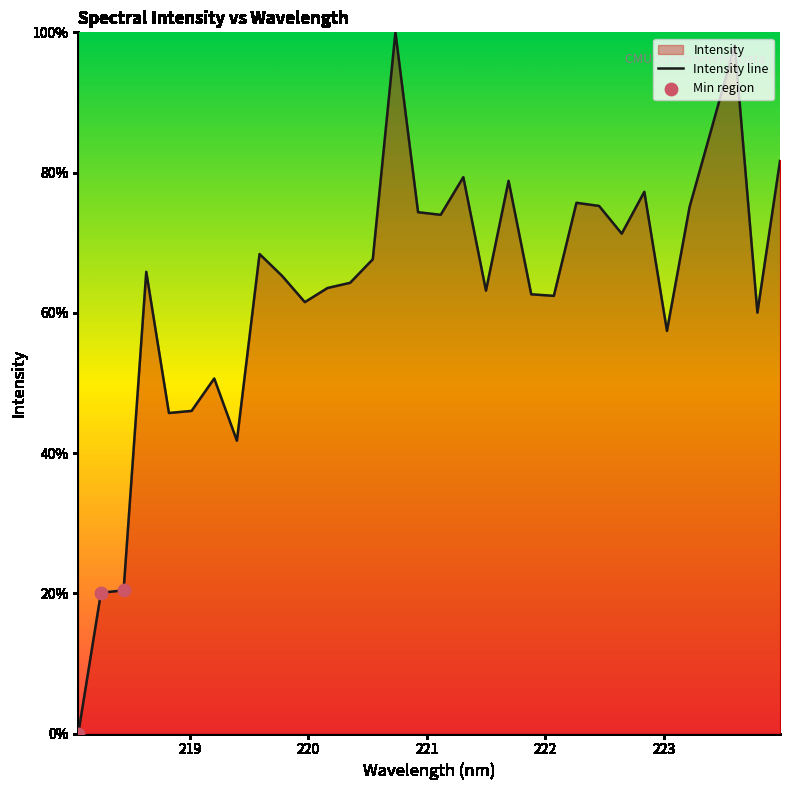

What is the ratio of the value at 222.6447 to the value at 220.3533?

1.1